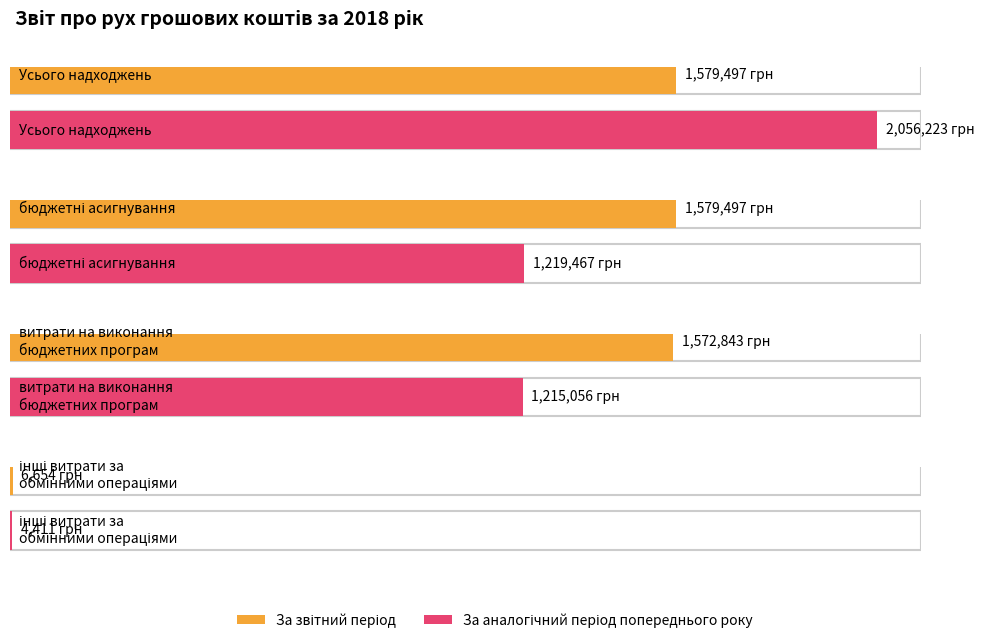

Where is За аналогічний період попереднього року nearest to the value 1030317?

витрати на виконання
бюджетних програм